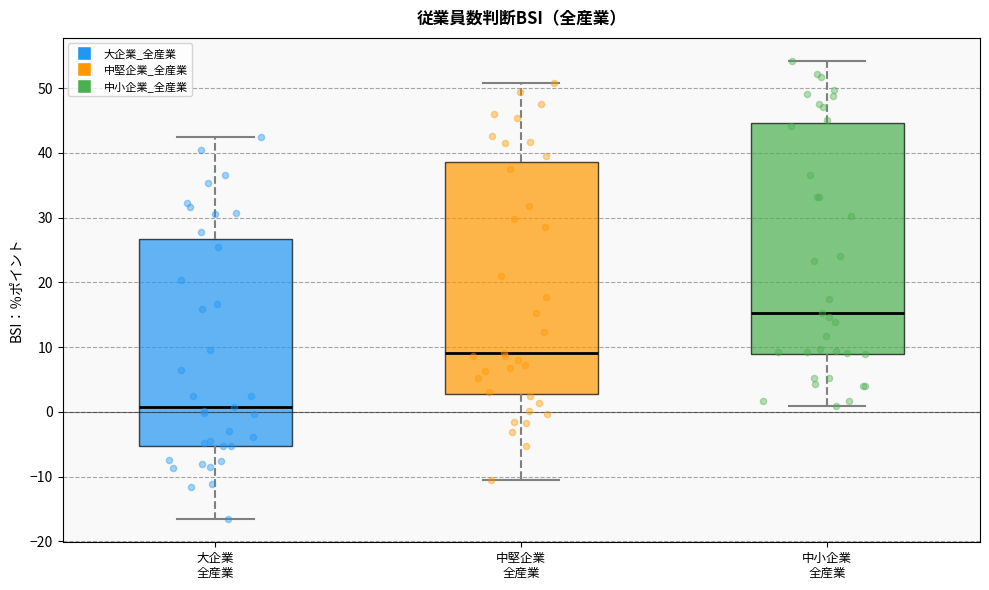

Reading left to right, transcribe this box plot: for each box, give where its median line is, the range the box spans, and where its two whiskers end, as read against the y-axis. The values are not printed on the chart, so give them approximately, as read against the axis.

大企業 全産業: median 1, box -5 to 27, whiskers -17 to 42
中堅企業 全産業: median 9, box 3 to 39, whiskers -11 to 51
中小企業 全産業: median 15, box 9 to 45, whiskers 1 to 54